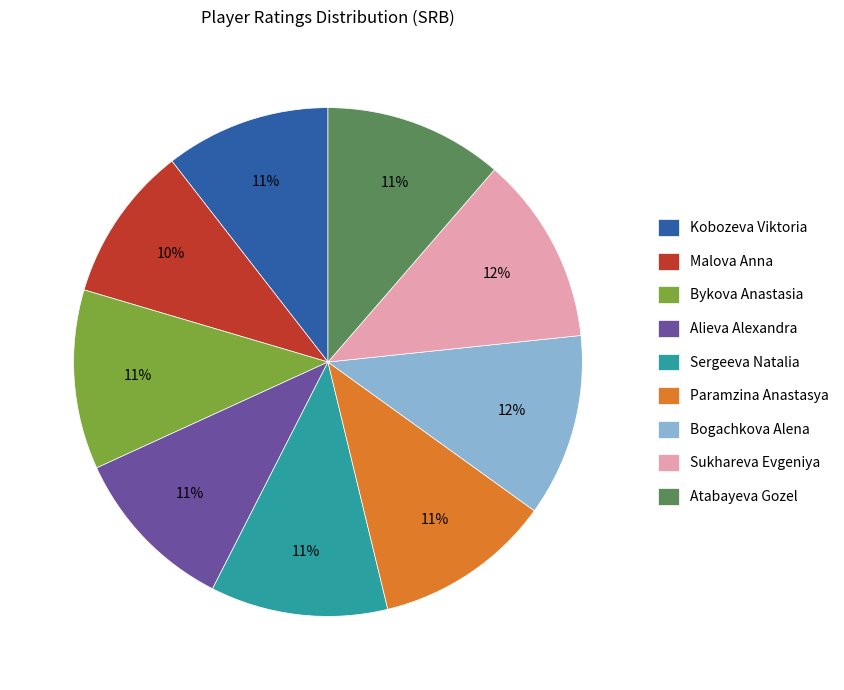

Does Paramzina Anastasya represent more than half of the total?

No